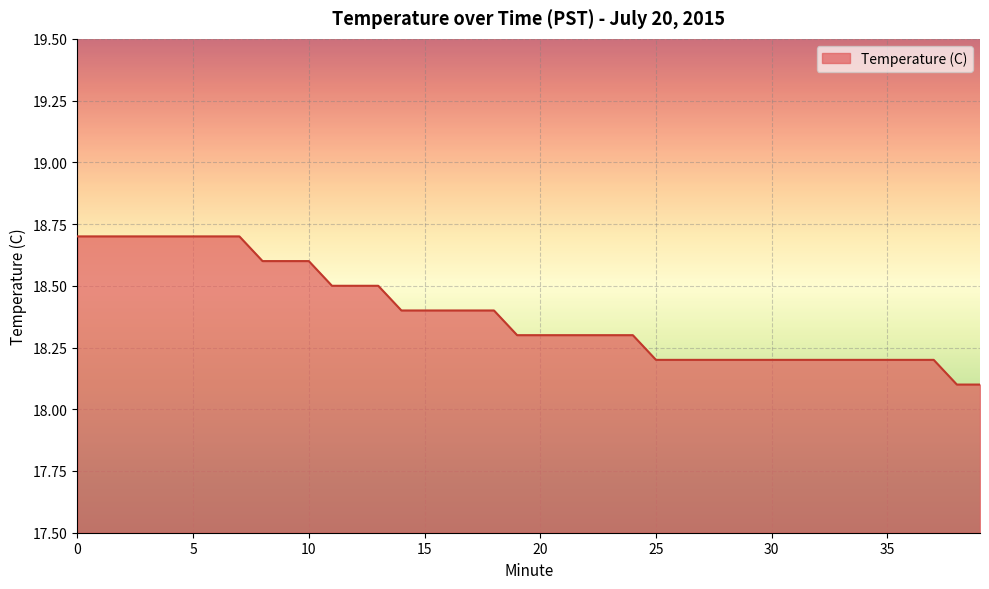

How many lines are shown in the chart?

1